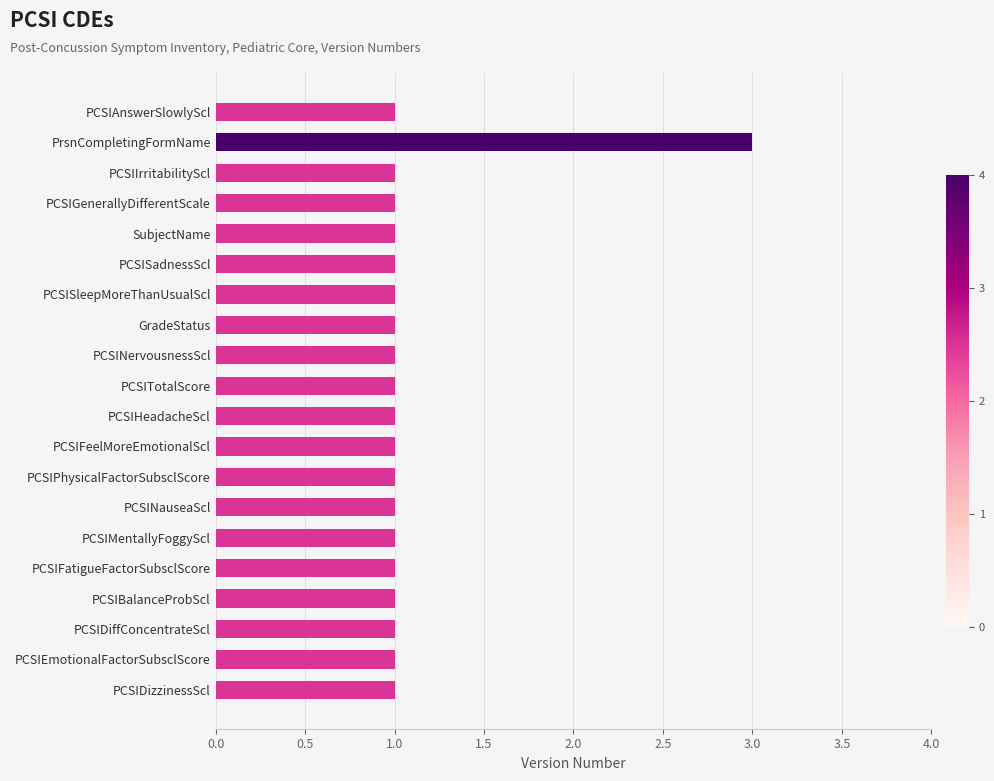

Does the chart contain stacked bars?

No